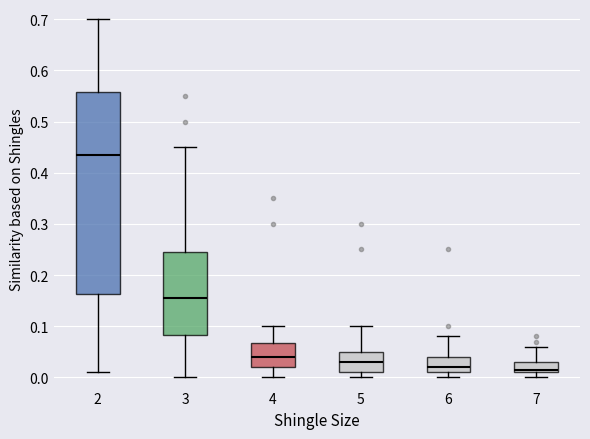

Reading left to right, read every box against the y-axis: the position of its median line, the range the box covers, and the ends of its whiskers. The values are not printed on the chart, so give them approximately, as read against the axis.

2: median 0.44, box 0.16 to 0.56, whiskers 0.01 to 0.70
3: median 0.16, box 0.08 to 0.25, whiskers 0.00 to 0.45
4: median 0.04, box 0.02 to 0.07, whiskers 0.00 to 0.10
5: median 0.03, box 0.01 to 0.05, whiskers 0.00 to 0.10
6: median 0.02, box 0.01 to 0.04, whiskers 0.00 to 0.08
7: median 0.02, box 0.01 to 0.03, whiskers 0.00 to 0.06